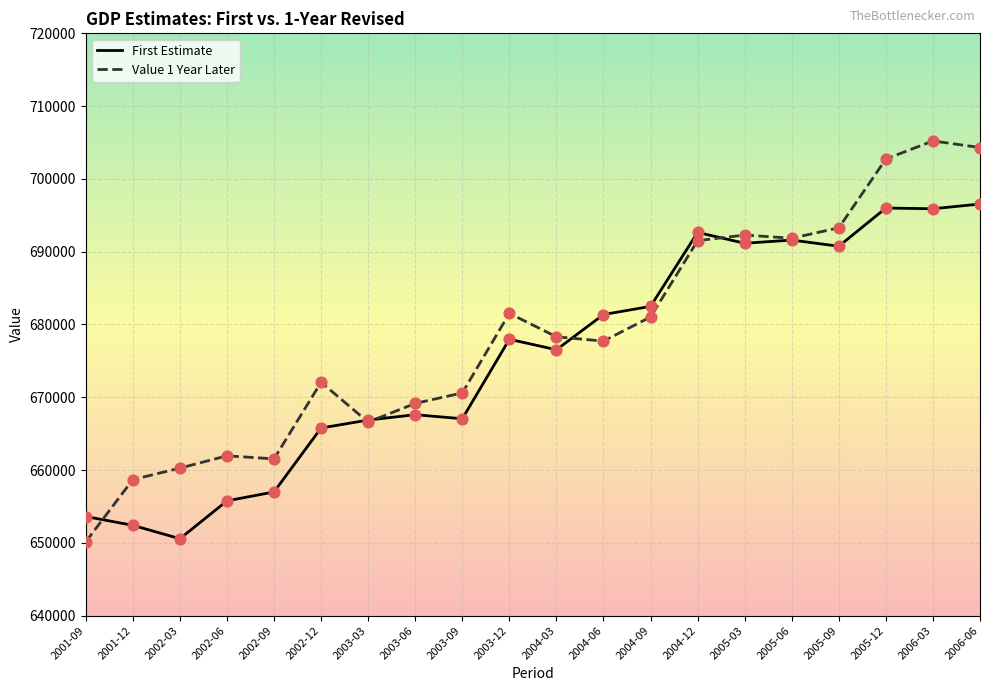

Which series has the largest total across all categories?

Value 1 Year Later